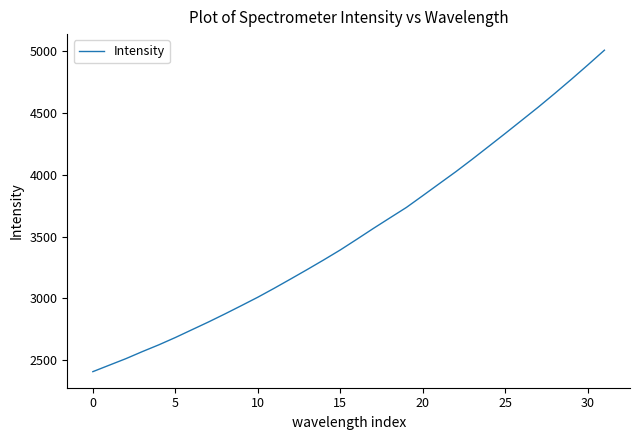

What is the smallest value displayed?

2408.6